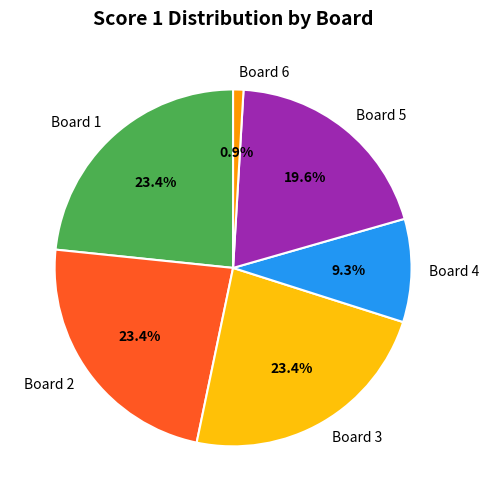

To the nearest percent, what percentage of the pie is Board 6?

1%